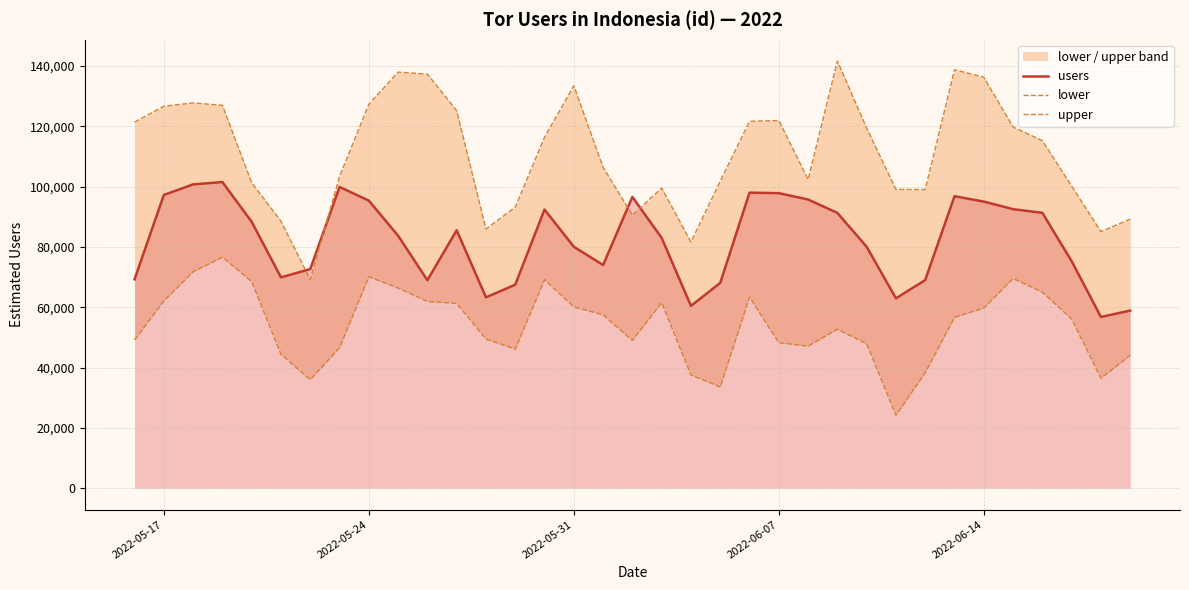

True or false: users has more than 2 points higher than both neighbors.

True